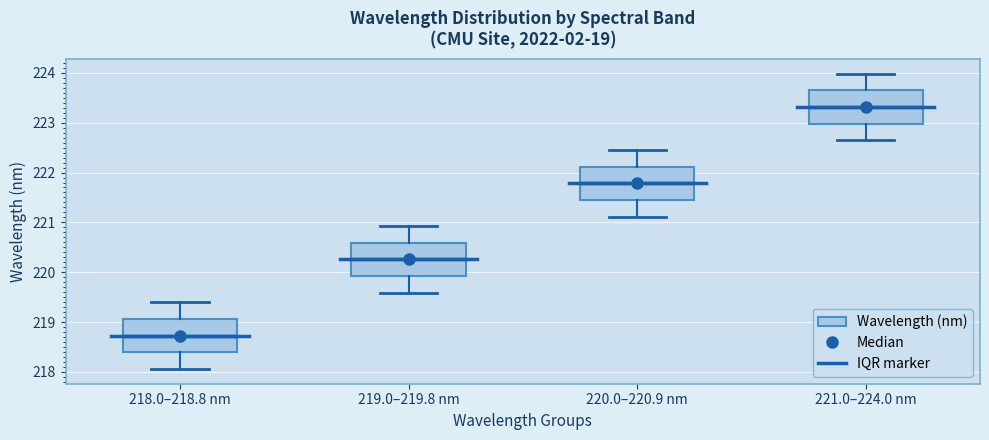

Reading left to right, transcribe this box plot: for each box, give where its median line is, the range the box spans, and where its two whiskers end, as read against the y-axis. The values are not printed on the chart, so give them approximately, as read against the axis.

218.0–218.8 nm: median 218.7, box 218.4 to 219.1, whiskers 218.1 to 219.4
219.0–219.8 nm: median 220.3, box 219.9 to 220.6, whiskers 219.6 to 220.9
220.0–220.9 nm: median 221.8, box 221.5 to 222.1, whiskers 221.1 to 222.5
221.0–224.0 nm: median 223.3, box 223.0 to 223.6, whiskers 222.6 to 224.0